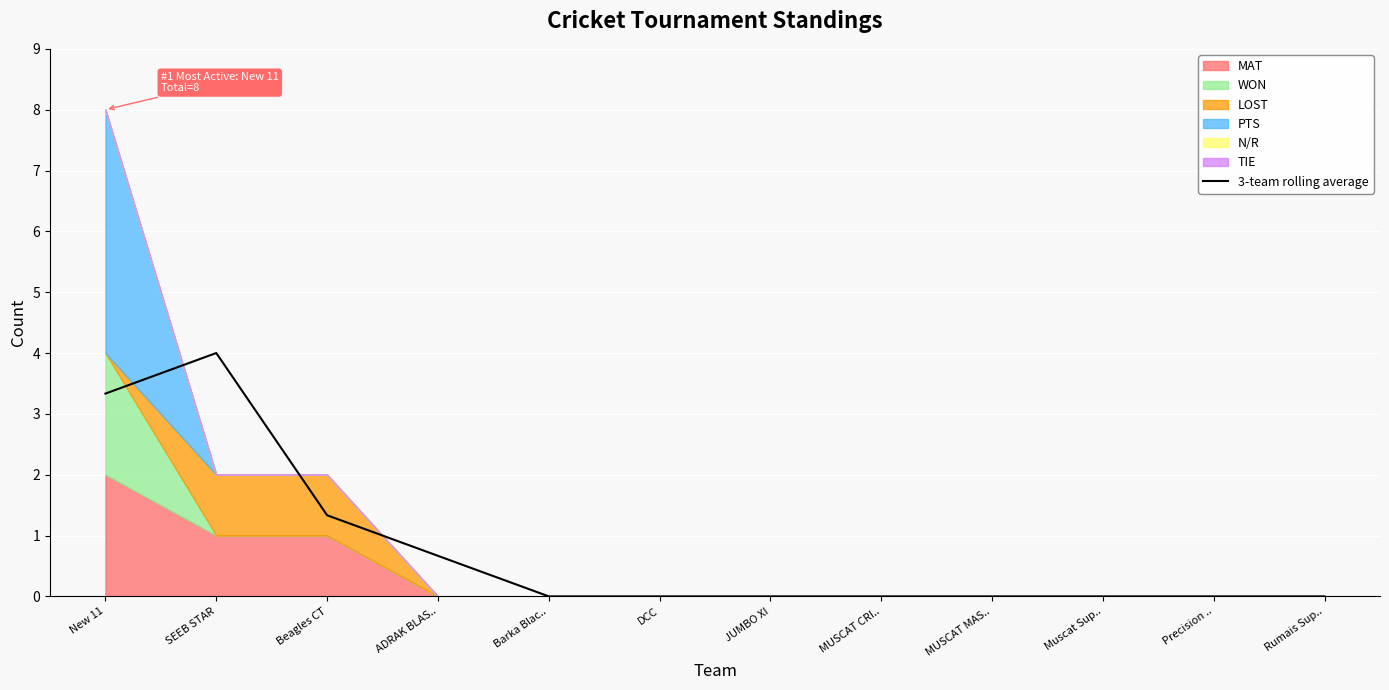

The chart shows a value of 0.9 at ADRAK BLAS... True or false?

False